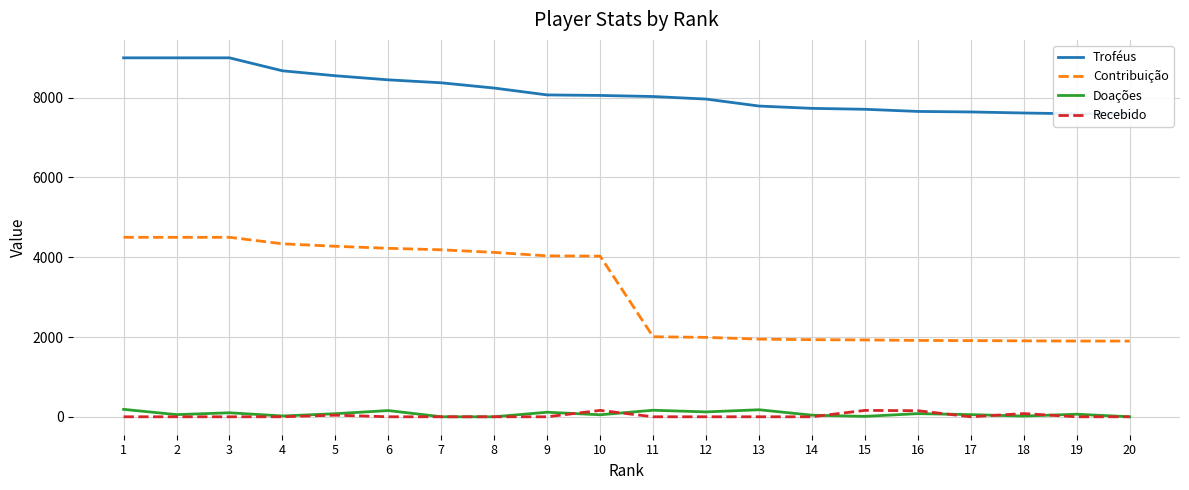

The Contribuição series shows 1947 at 13. True or false?

True